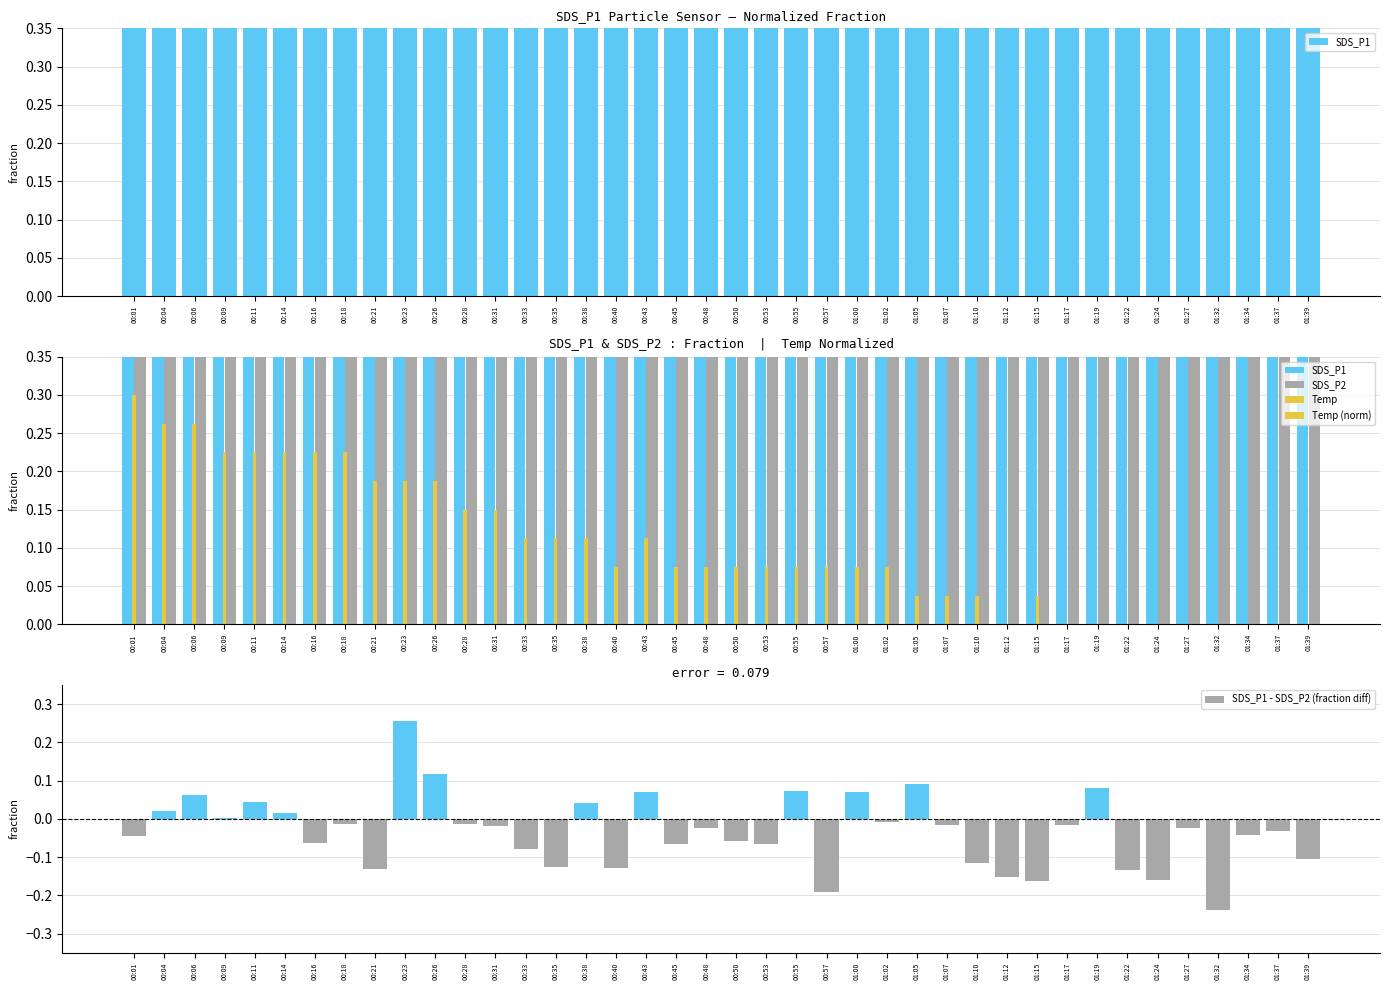

True or false: SDS_P2 has a value of 1.5 at 01:34.

False